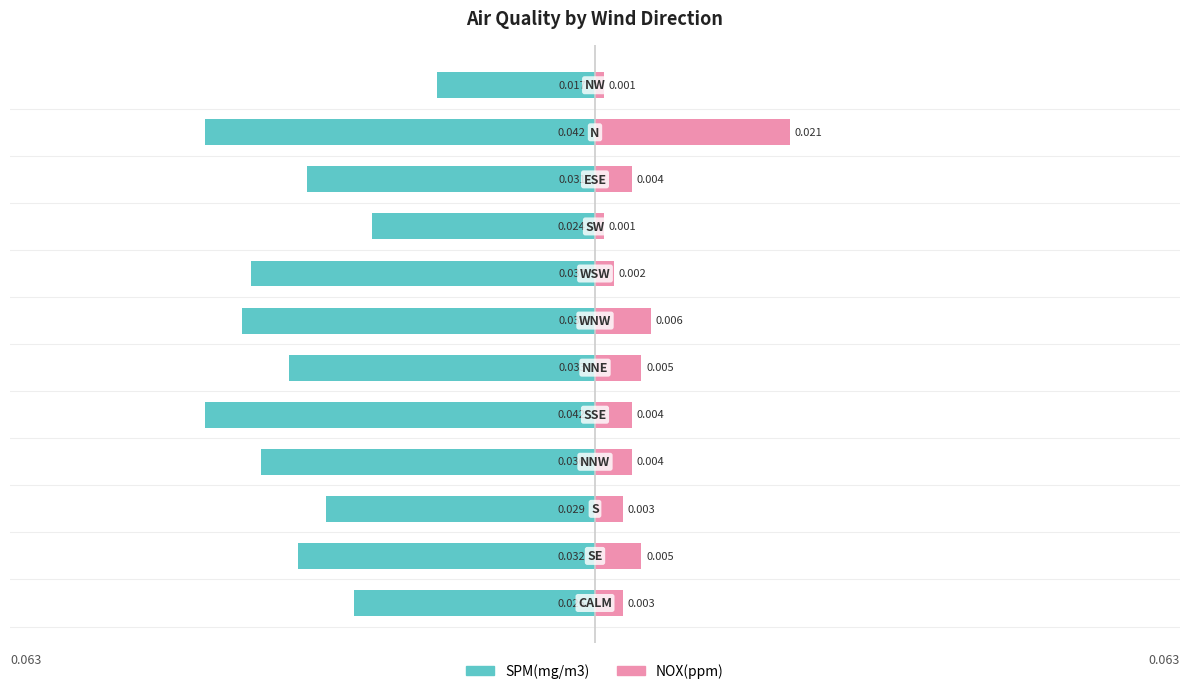

The SPM(mg/m3) series shows -0.0 at 0. True or false?

False